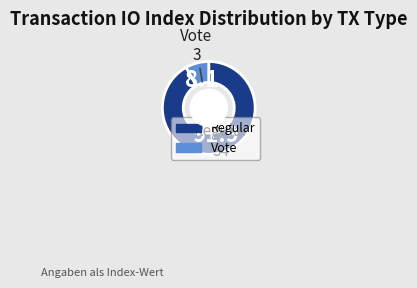

Is there a majority slice in this chart?

Yes